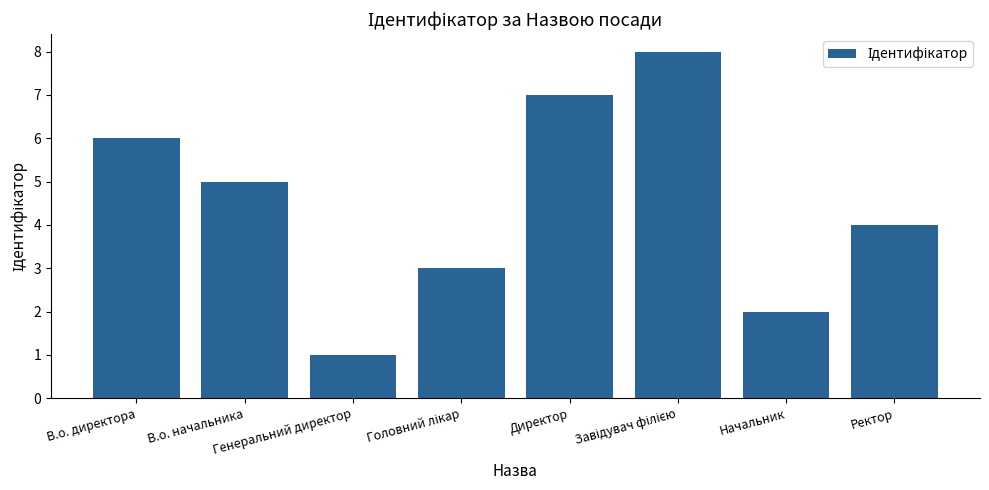

What is the maximum value shown in the chart?

8